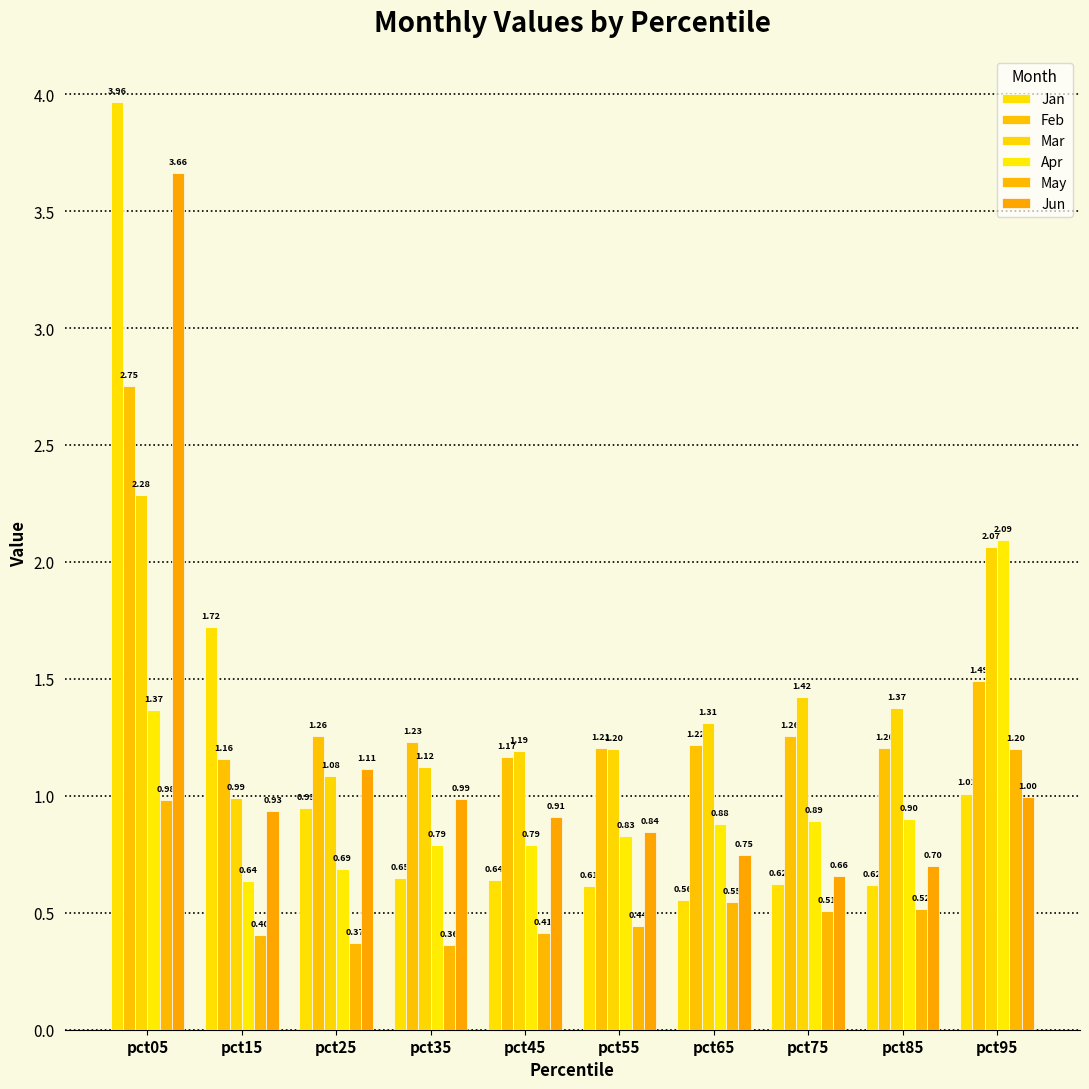

What is the sum of all May values?

5.7